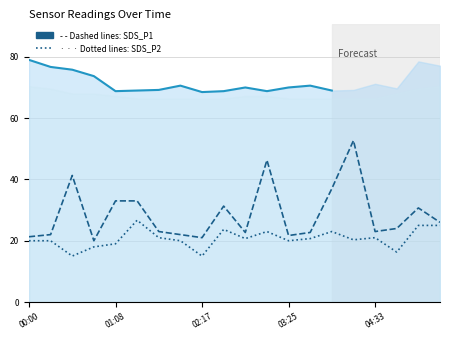

True or false: SDS_P2 and SDS_P1 cross at least once.

False